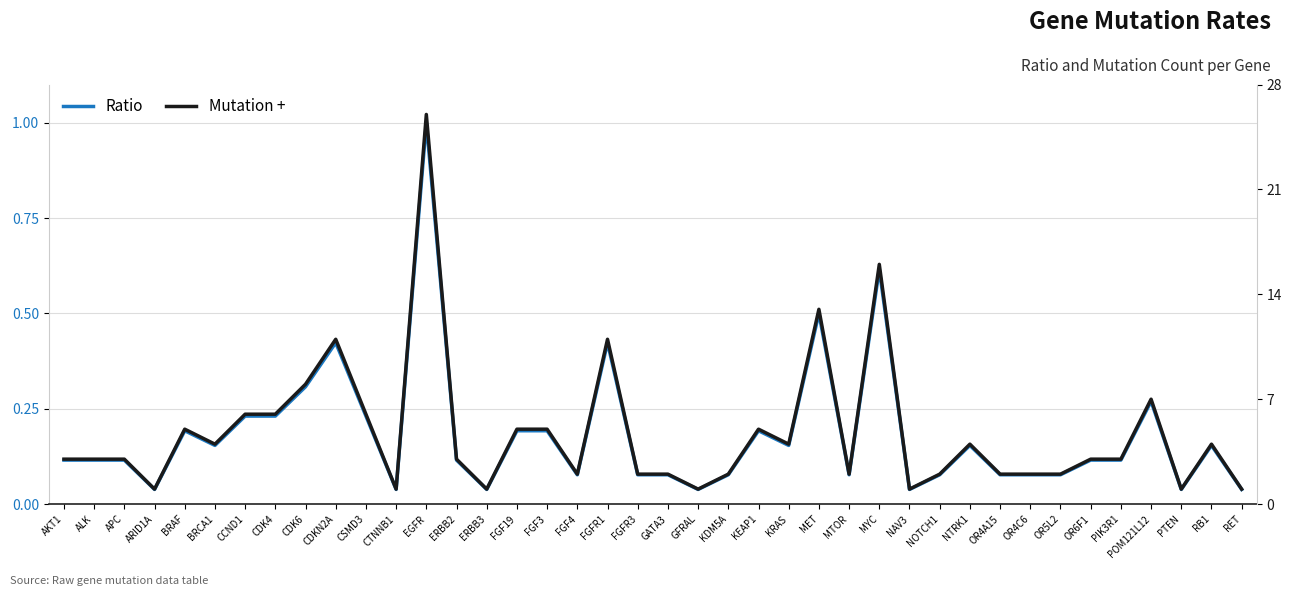

Reading left to right, what are all the values shown in this chart?

Ratio: 0.1	0.1	0.1	0.0	0.2	0.2	0.2	0.2	0.3	0.4	0.2	0.0	1.0	0.1	0.0	0.2	0.2	0.1	0.4	0.1	0.1	0.0	0.1	0.2	0.2	0.5	0.1	0.6	0.0	0.1	0.2	0.1	0.1	0.1	0.1	0.1	0.3	0.0	0.2	0.0
Mutation +: 3.0	3.0	3.0	1.0	5.0	4.0	6.0	6.0	8.0	11.0	6.0	1.0	26.0	3.0	1.0	5.0	5.0	2.0	11.0	2.0	2.0	1.0	2.0	5.0	4.0	13.0	2.0	16.0	1.0	2.0	4.0	2.0	2.0	2.0	3.0	3.0	7.0	1.0	4.0	1.0